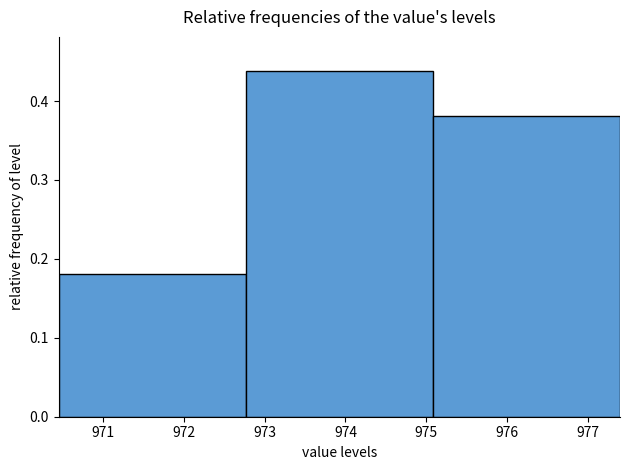

Over which range of the x-axis is the bar tallest?

972.8 to 975.1